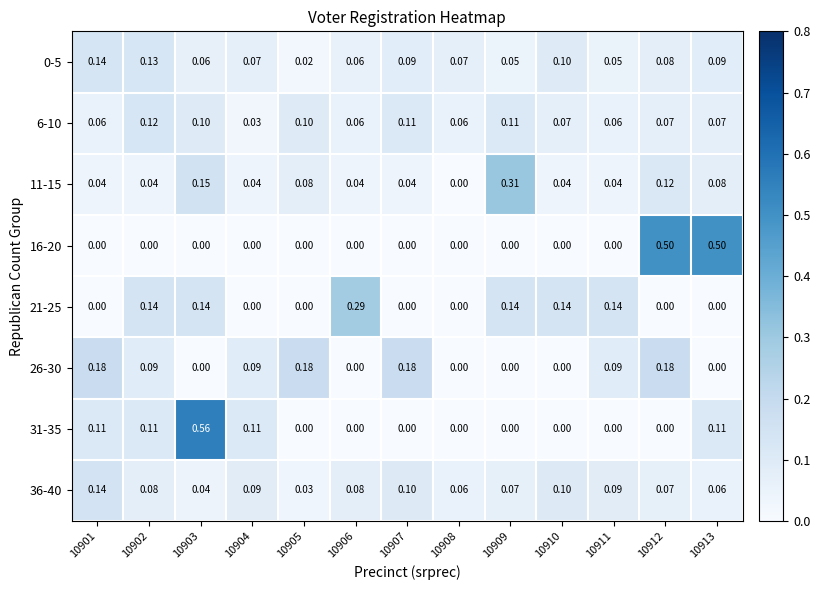

Is the value of 36-40 at 10912 greater than the value of 26-30 at 10912?

No